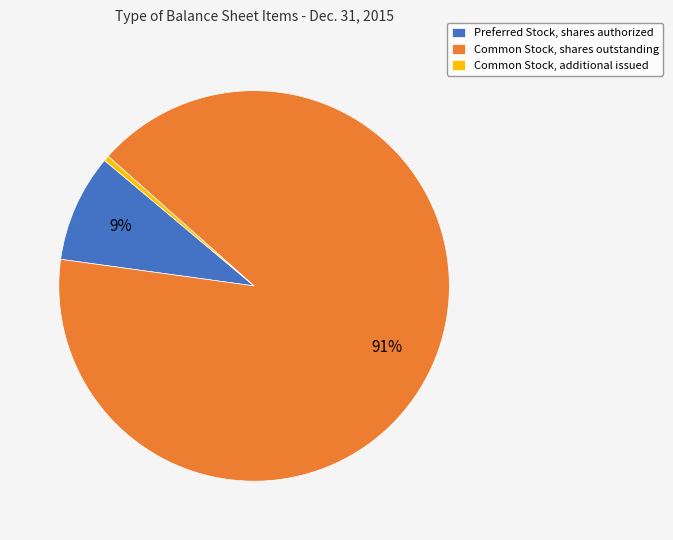

Which slice is the smallest?

Common Stock, additional issued